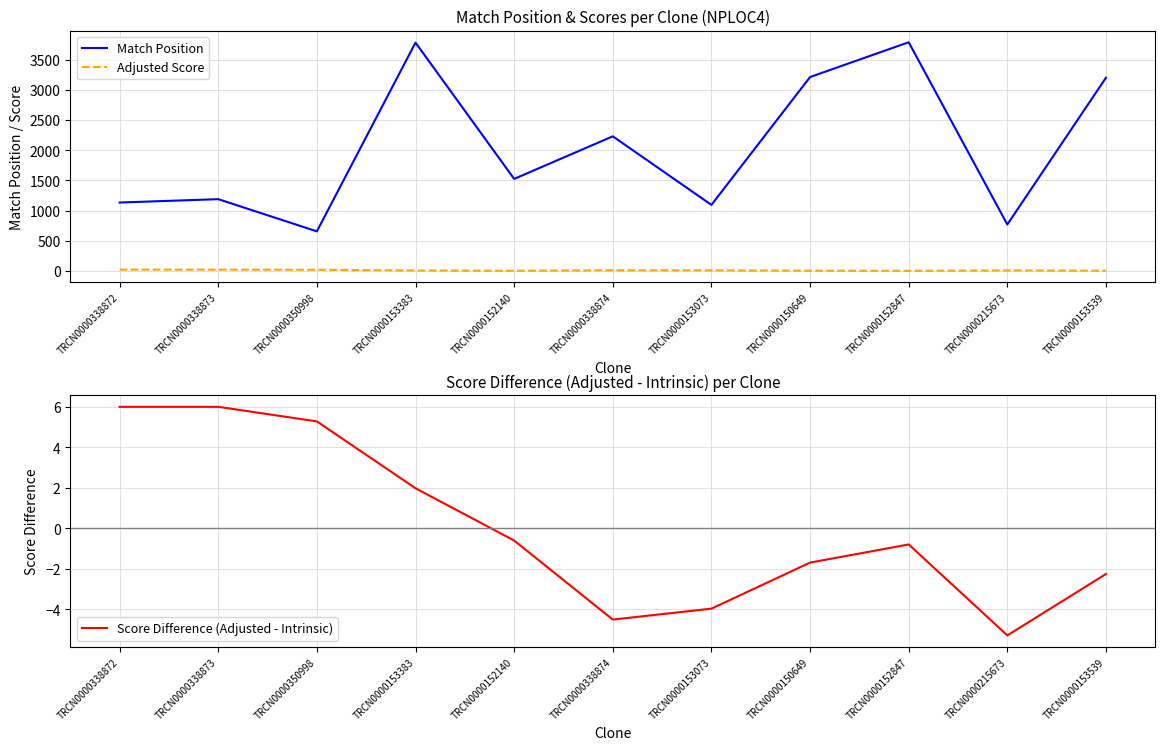

Between TRCN0000338873 and TRCN0000338874, which series saw the biggest shift?

Match Position